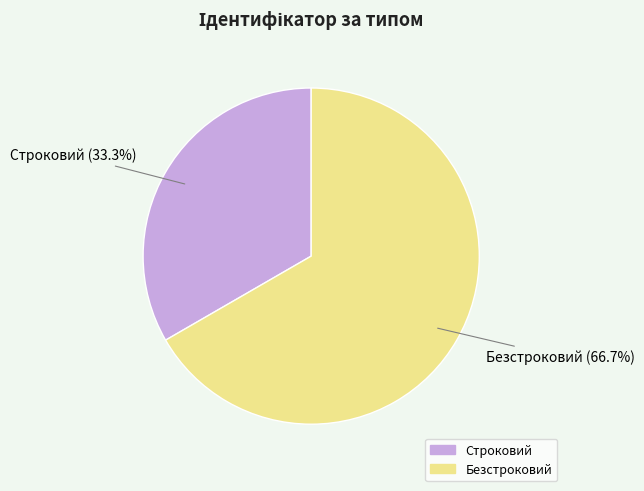

How many segments does this pie chart have?

2